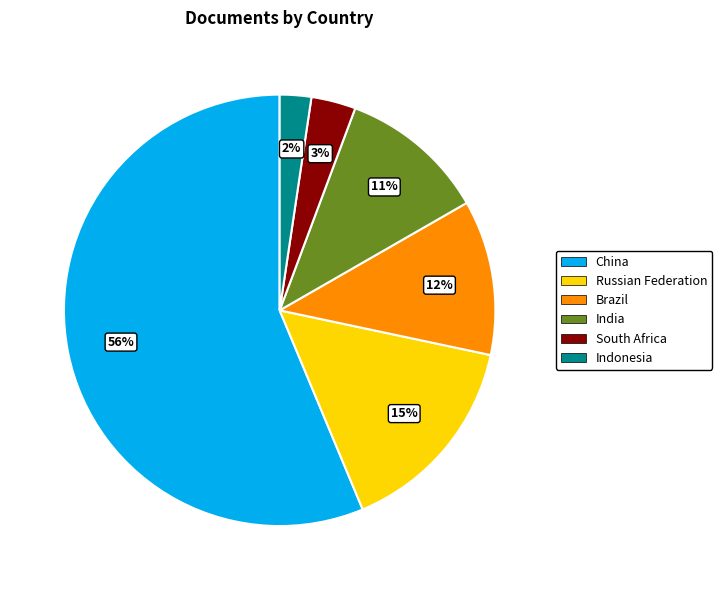

To the nearest percent, what percentage of the pie is South Africa?

3%